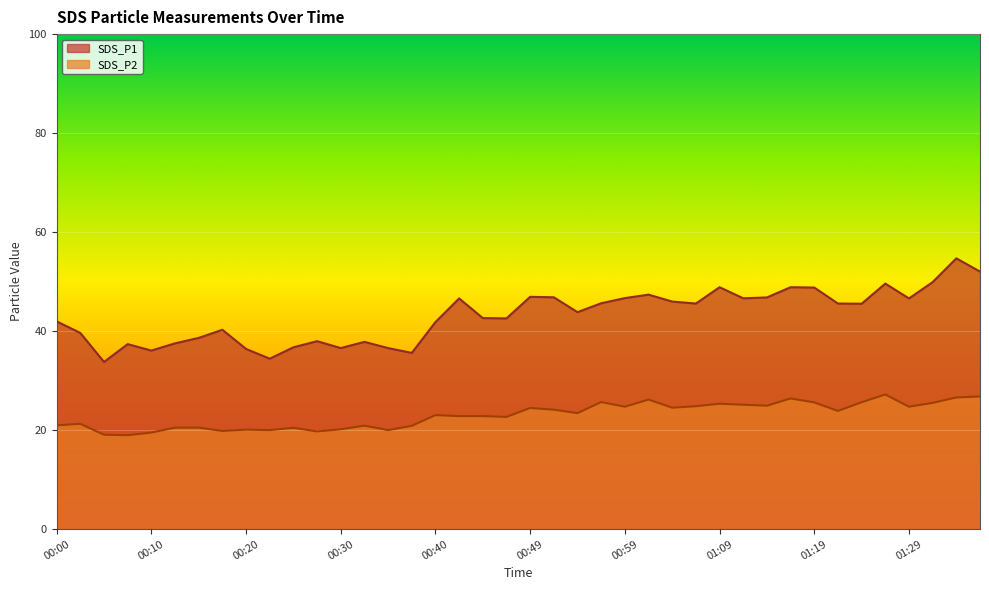

What is the label of the 28th point from the right?

00:30